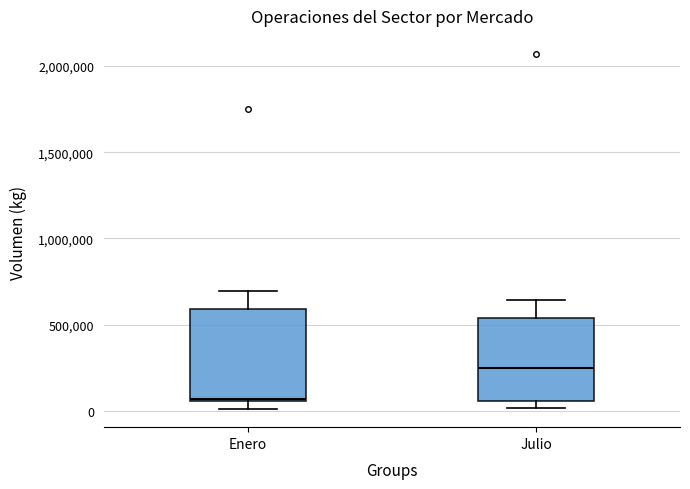

Where is the lower edge of the box for Enero on the y-axis? The values are not printed on the chart, so give them approximately, as read against the axis.

50000